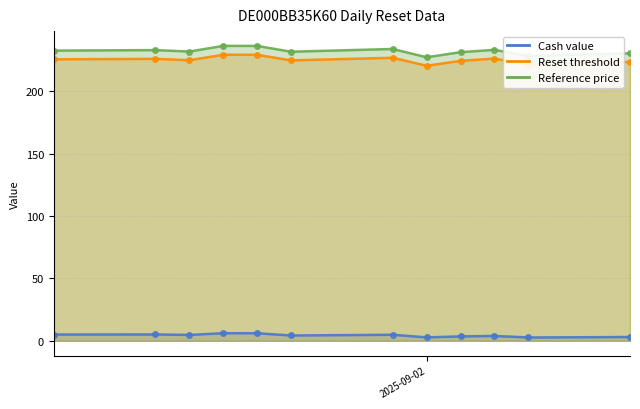

Where is the first local minimum for Reset threshold?

2025-08-26